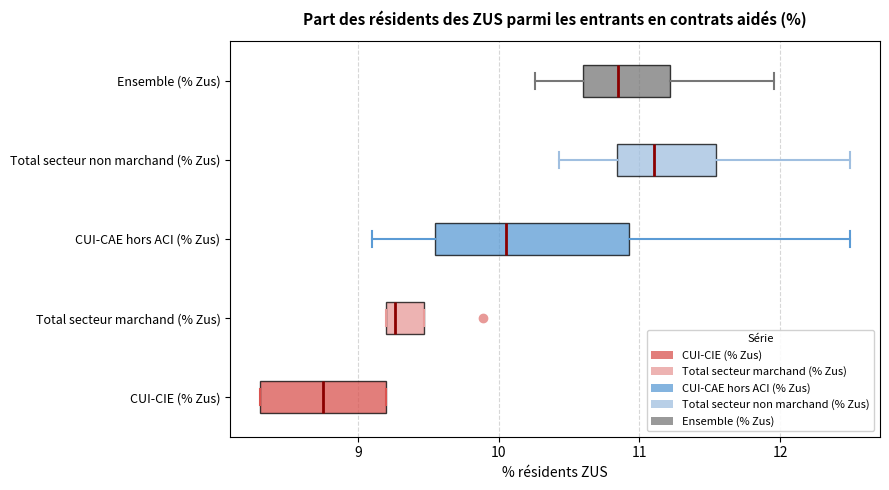

Reading bottom to top, read every box against the x-axis: the position of its median line, the range the box covers, and the ends of its whiskers. The values are not printed on the chart, so give them approximately, as read against the axis.

CUI-CIE (% Zus): median 8.8, box 8.3 to 9.2, whiskers 8.3 to 9.2
Total secteur marchand (% Zus): median 9.3, box 9.2 to 9.5, whiskers 9.2 to 9.5
CUI-CAE hors ACI (% Zus): median 10.1, box 9.6 to 10.9, whiskers 9.1 to 12.5
Total secteur non marchand (% Zus): median 11.1, box 10.8 to 11.5, whiskers 10.4 to 12.5
Ensemble (% Zus): median 10.8, box 10.6 to 11.2, whiskers 10.3 to 12.0